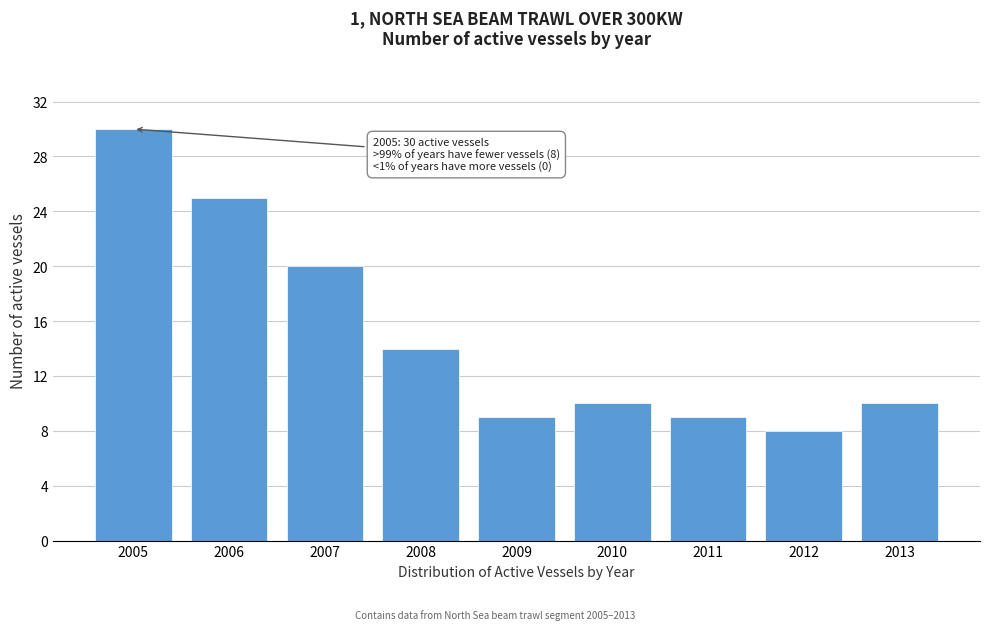

Reading left to right, list all the values displayed in this chart.

2005=30	2006=25	2007=20	2008=14	2009=9	2010=10	2011=9	2012=8	2013=10